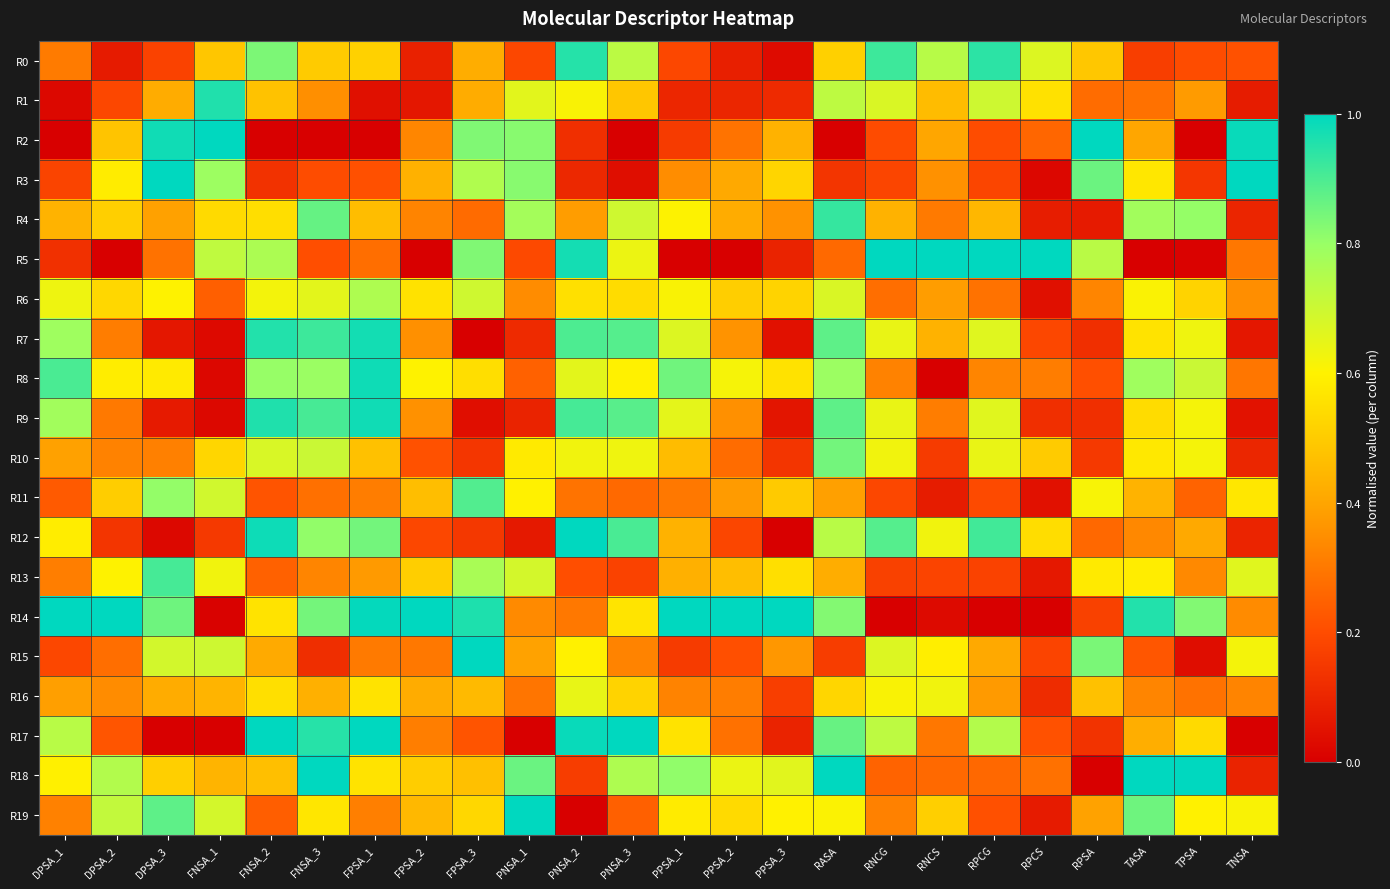

What is the total value across all series at PNSA_3?

10.9